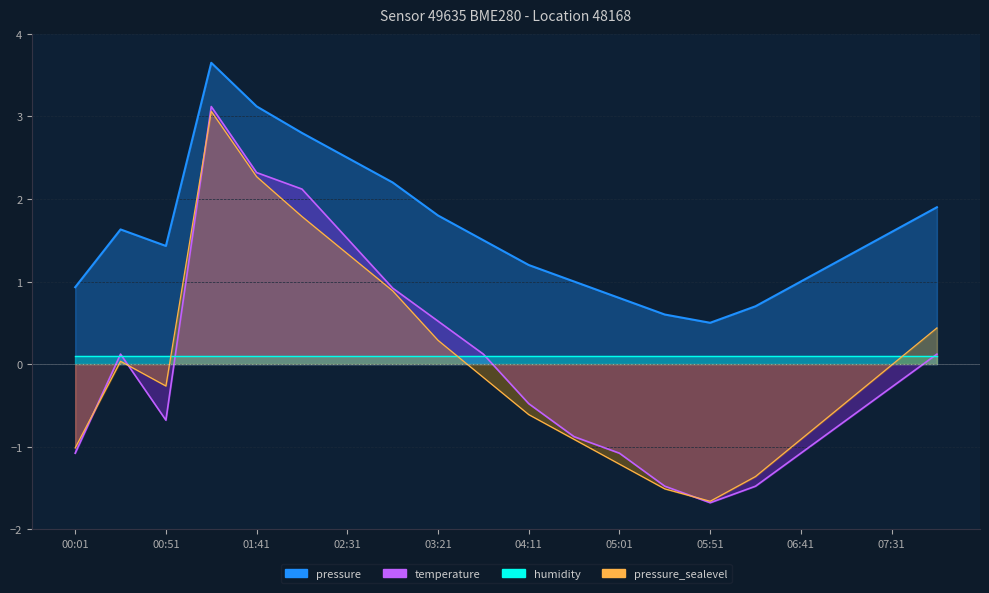

At which label does temperature reach its peak?

01:16